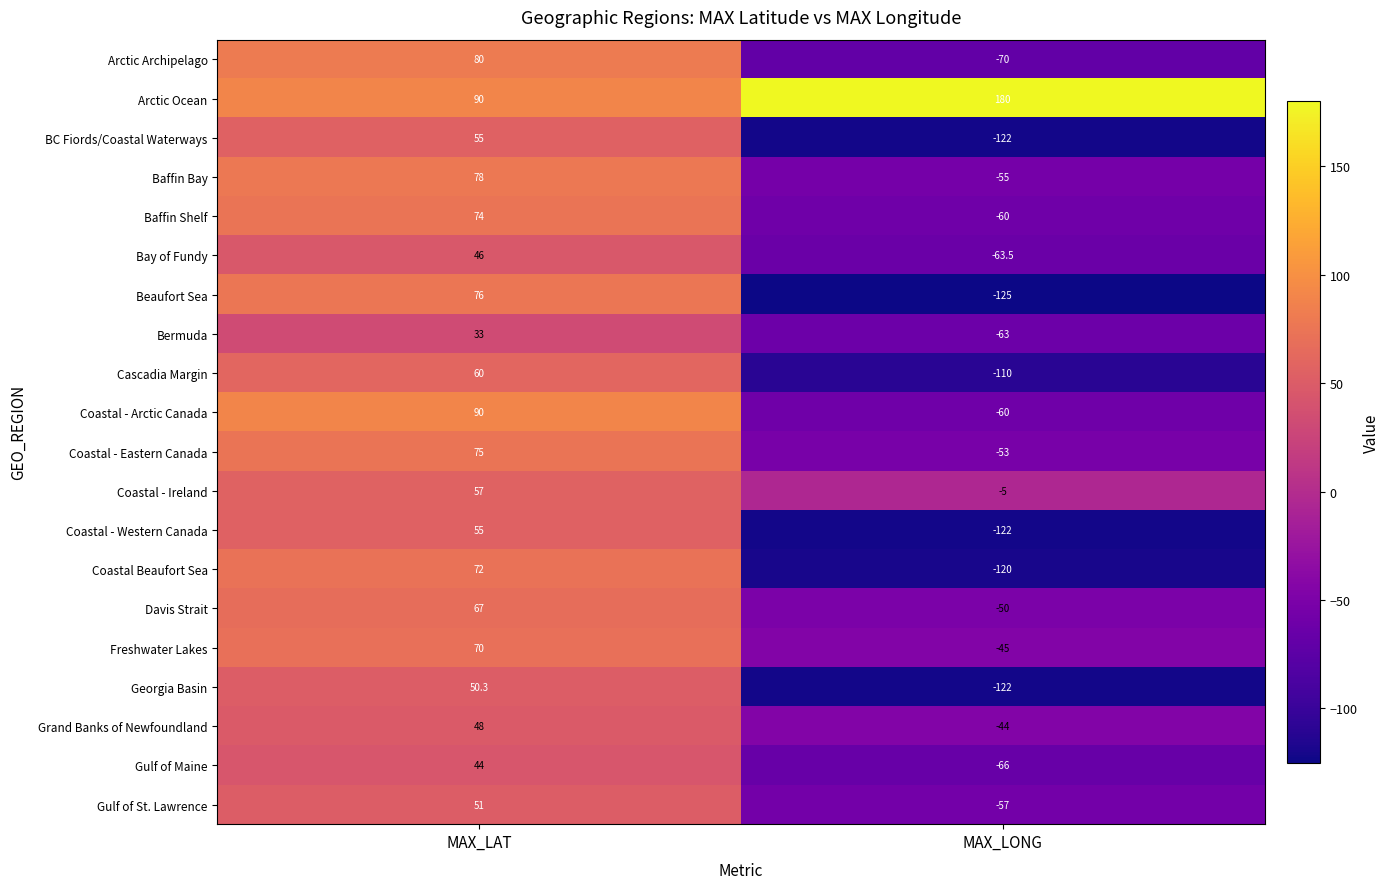

How many data points in Coastal - Arctic Canada are less than 90?

1